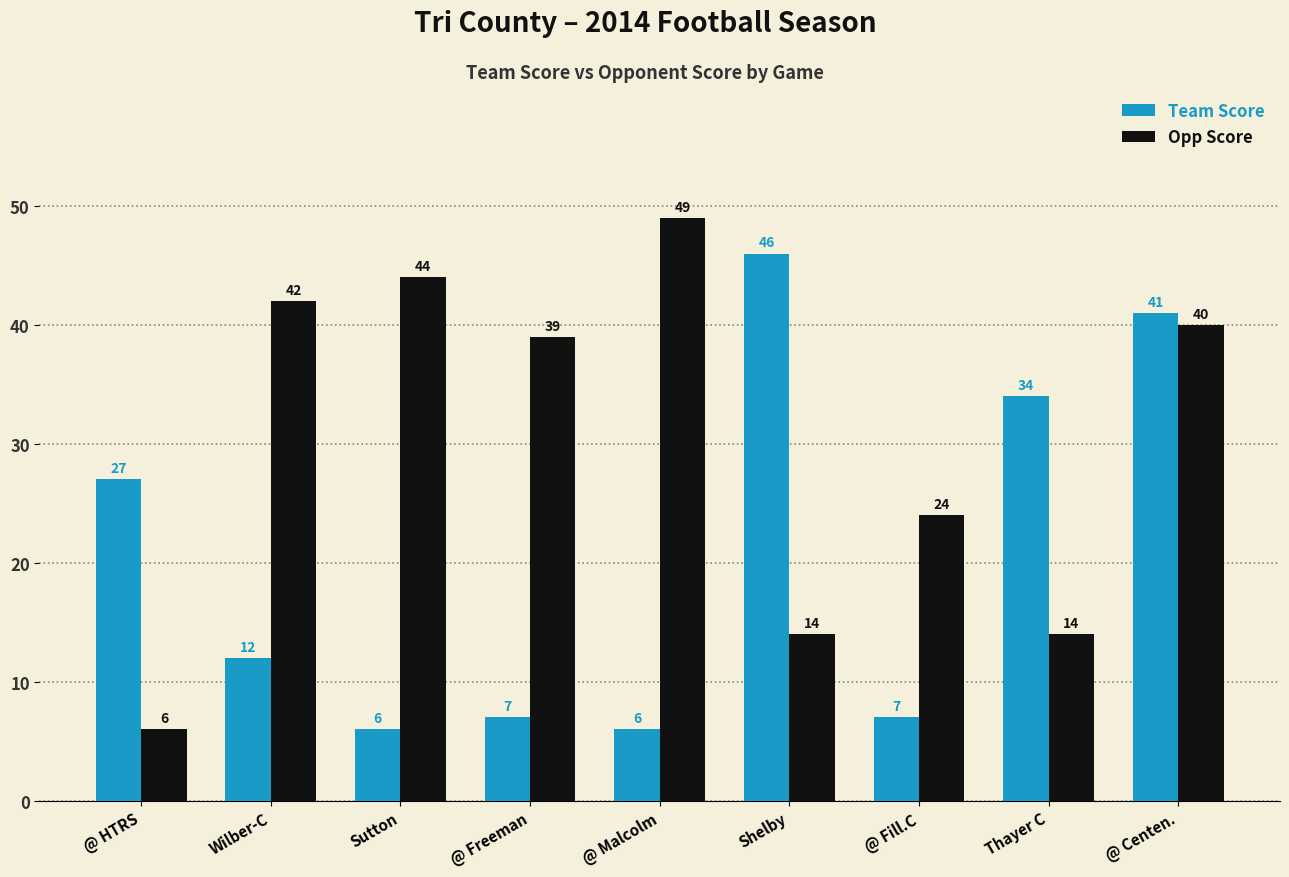

Which category has the lowest value in the Opp Score series?

@ HTRS